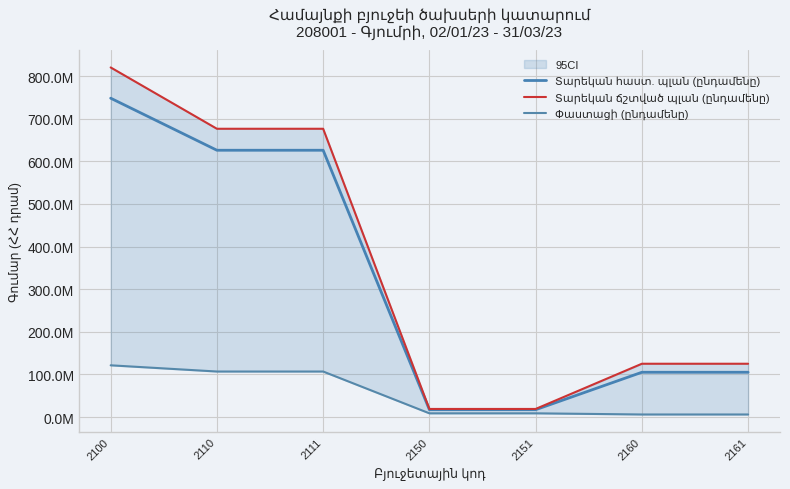

What is the difference between the Փաստացի (ընդամենը) values at 2150 and 2111?

98097771.6